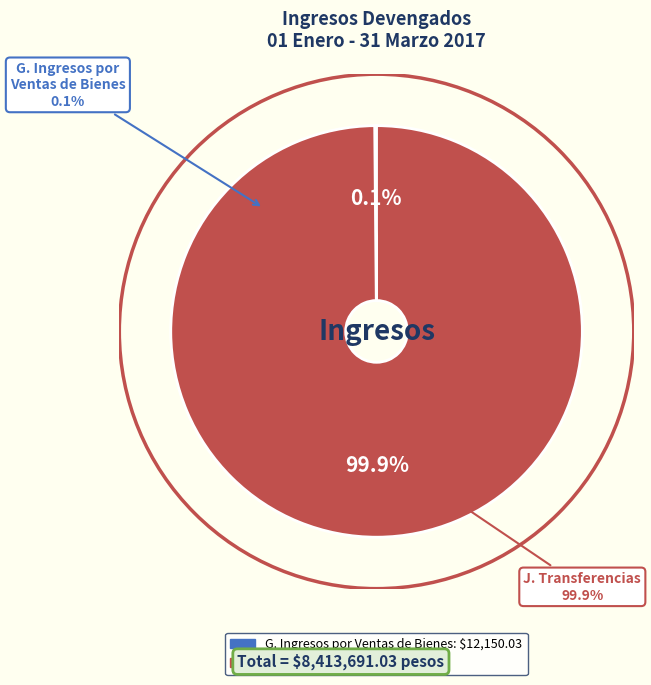

To the nearest percent, what is the average slice percentage?

50%